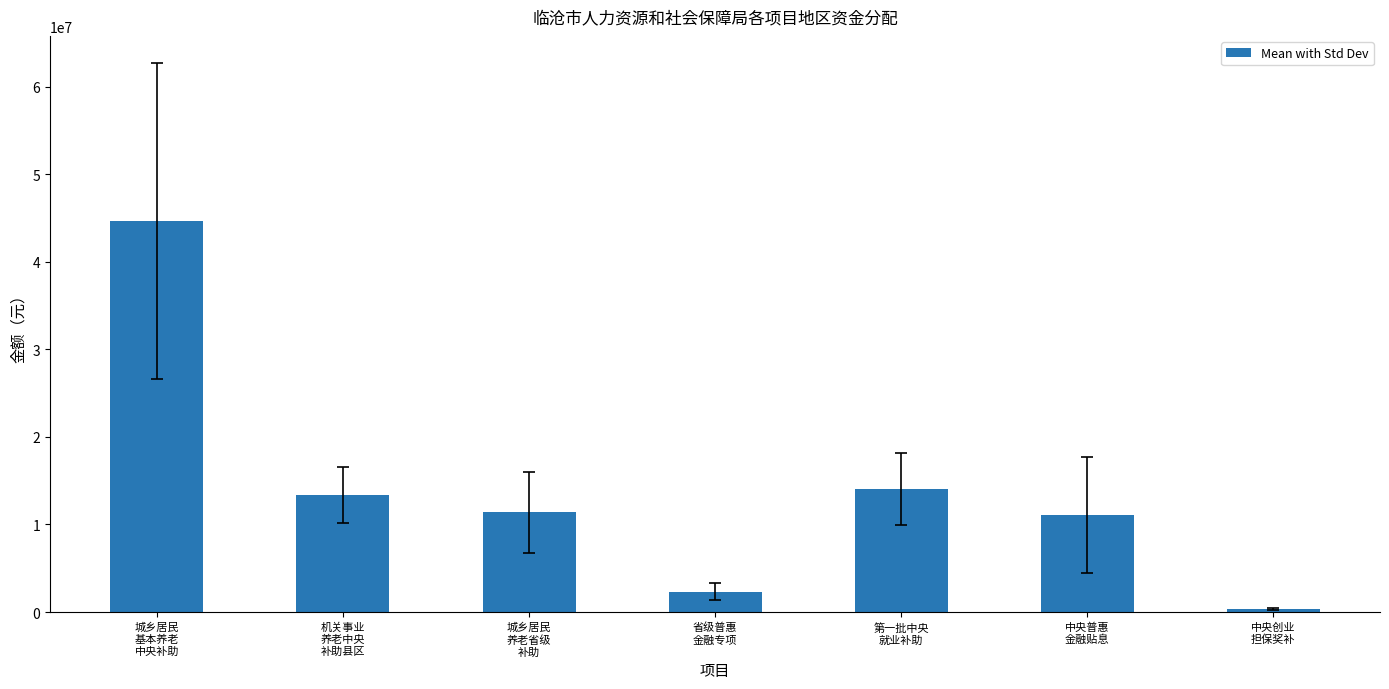

What is the difference between the maximum and second lowest values?

42287683.3